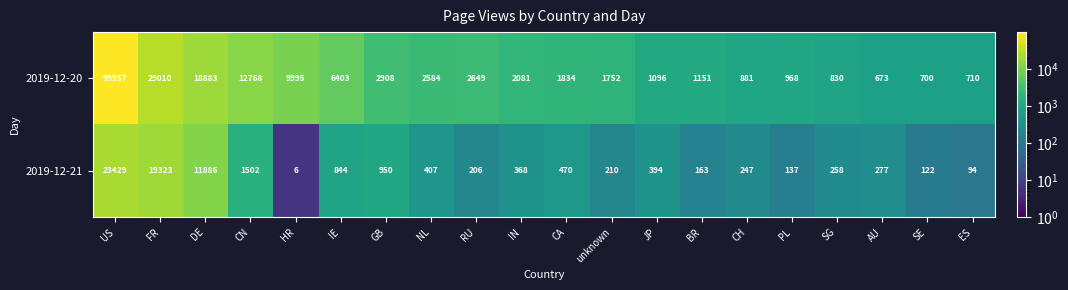

At how many categories does at least one series exceed 25303?

2